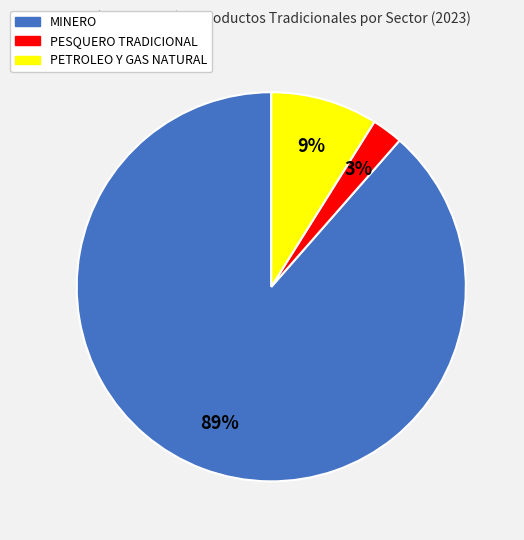

How many slices are in this pie chart?

3